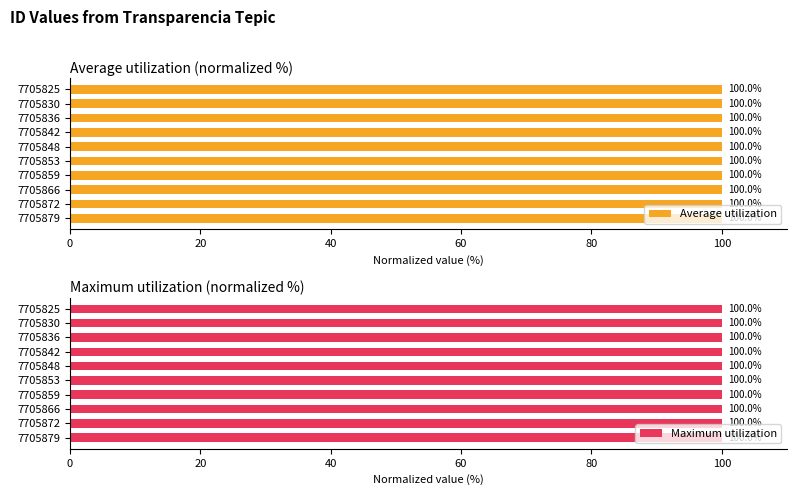

What is the sum of all Maximum utilization values?

1000.0